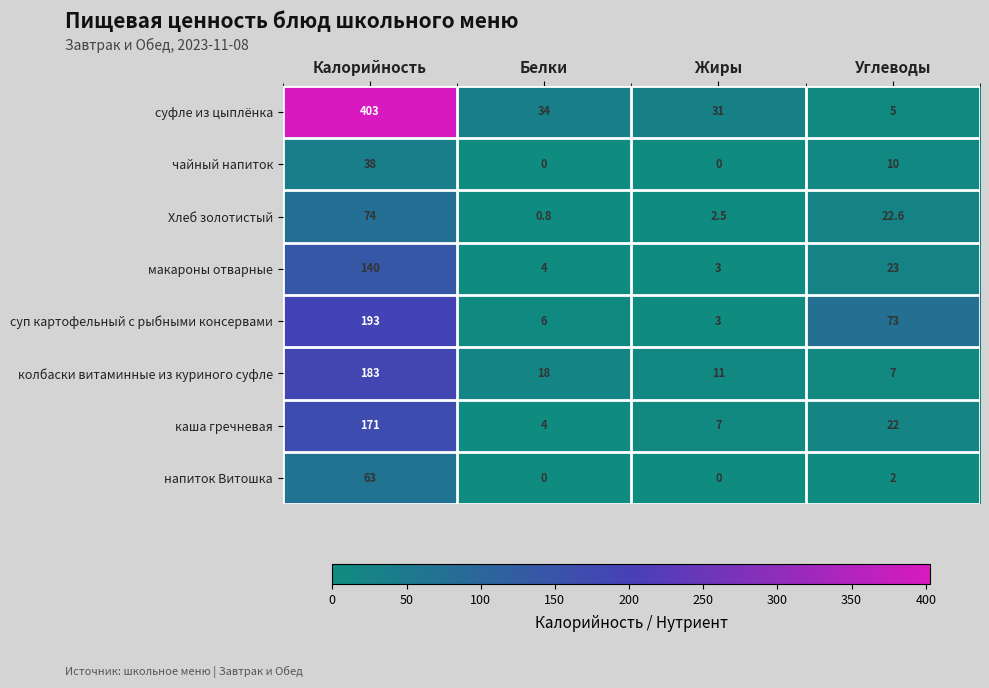

Between Жиры and Углеводы, which series saw the biggest shift?

суп картофельный с рыбными консервами